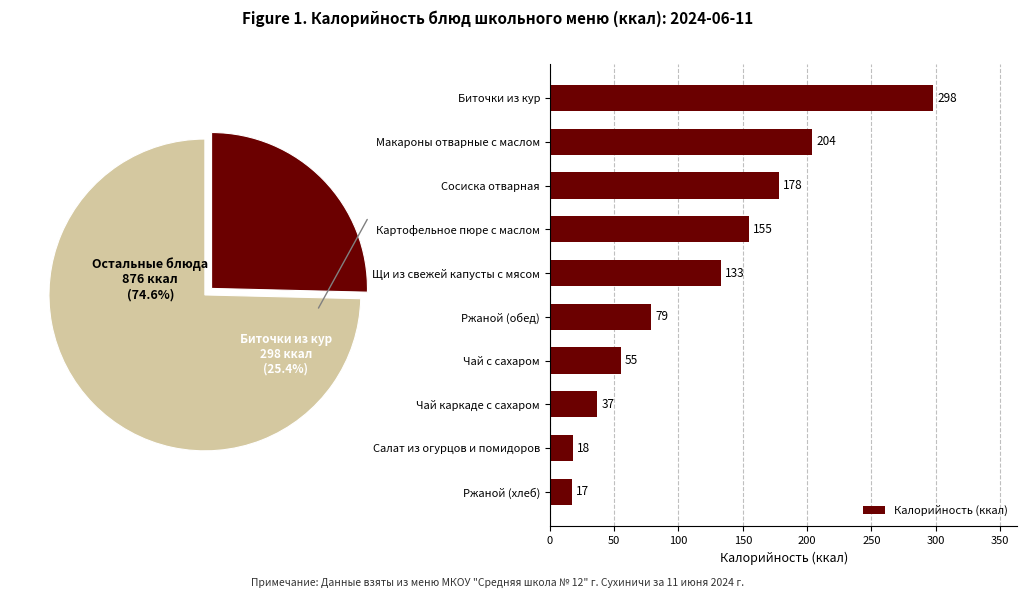

What is the maximum value for Калорийность (ккал)?

298